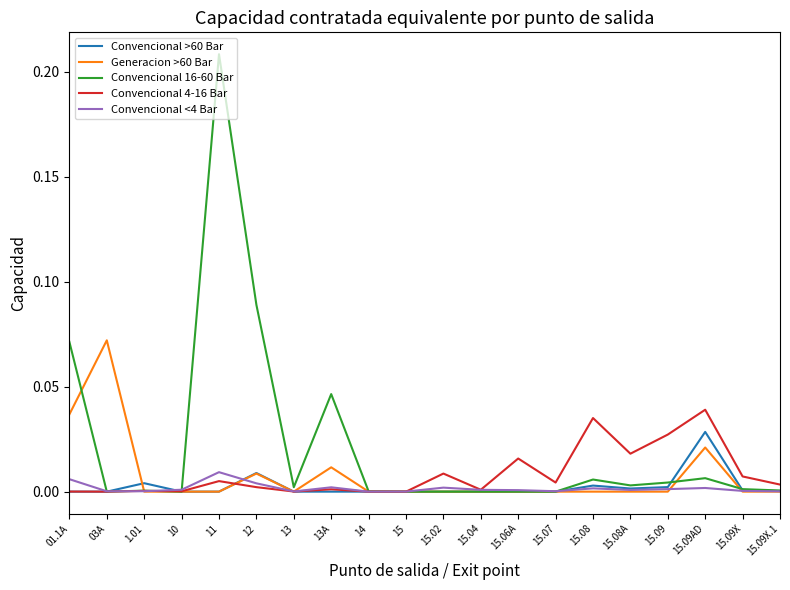

True or false: Convencional <4 Bar has a value of 0.0 at 15.09.

True